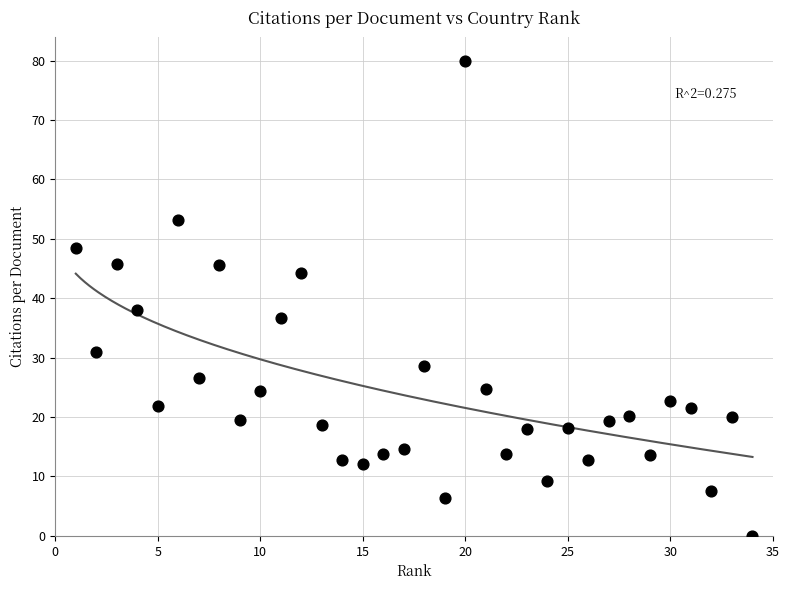

What is the range of Y values (max minus min)?

79.9